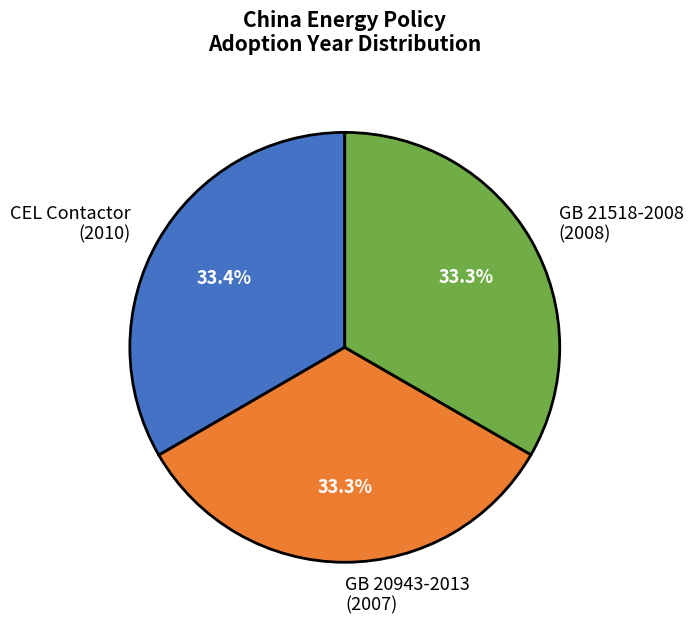

How many slices are in this pie chart?

3